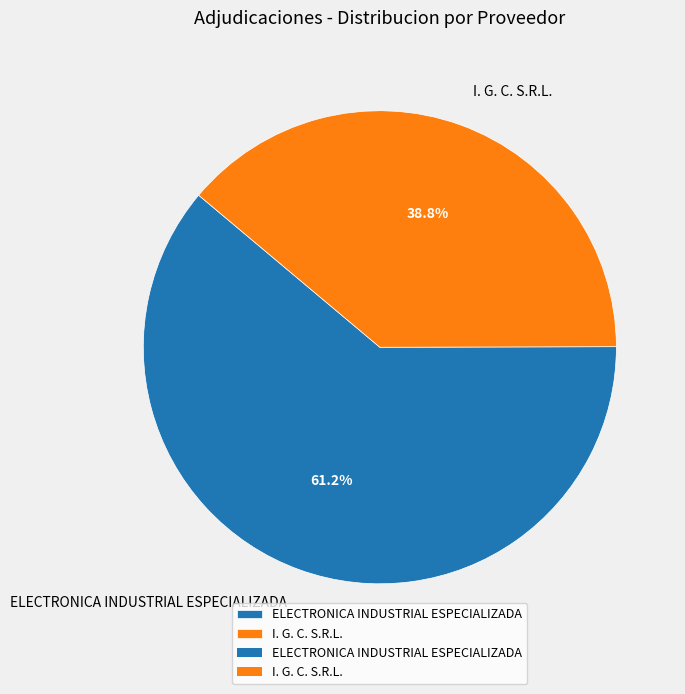

How many segments does this pie chart have?

2